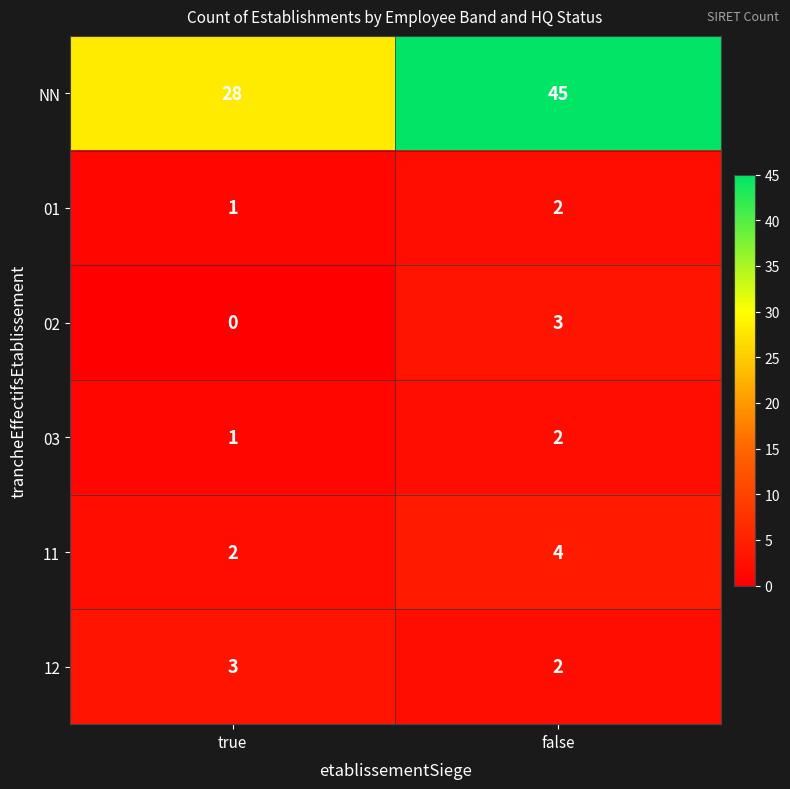

List the labels in order of 01 value, largest first.

false, true